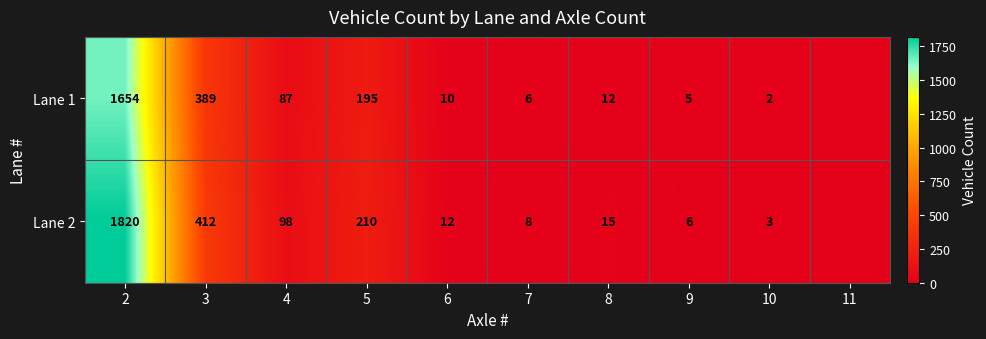

The Lane 1 series shows 5 at 8. True or false?

False